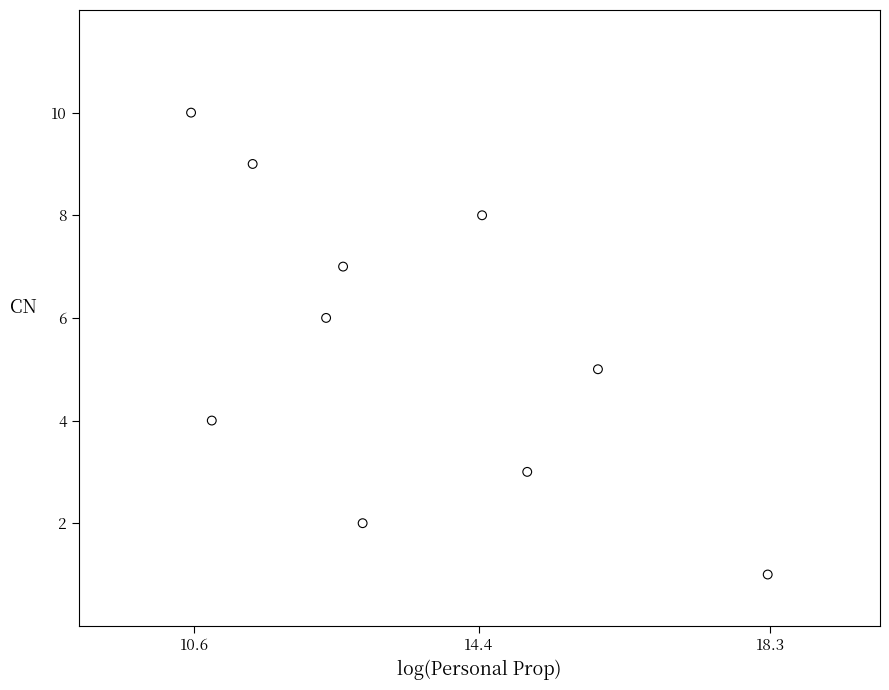

What is the range of Y values (max minus min)?

9